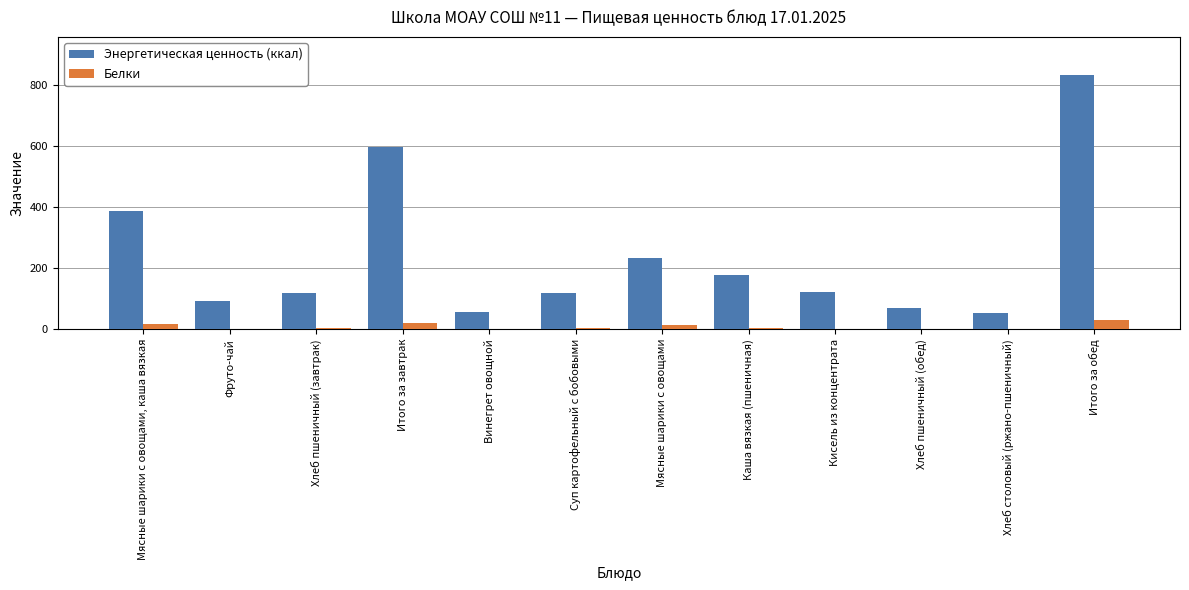

What is the sum of all Белки values?

98.0